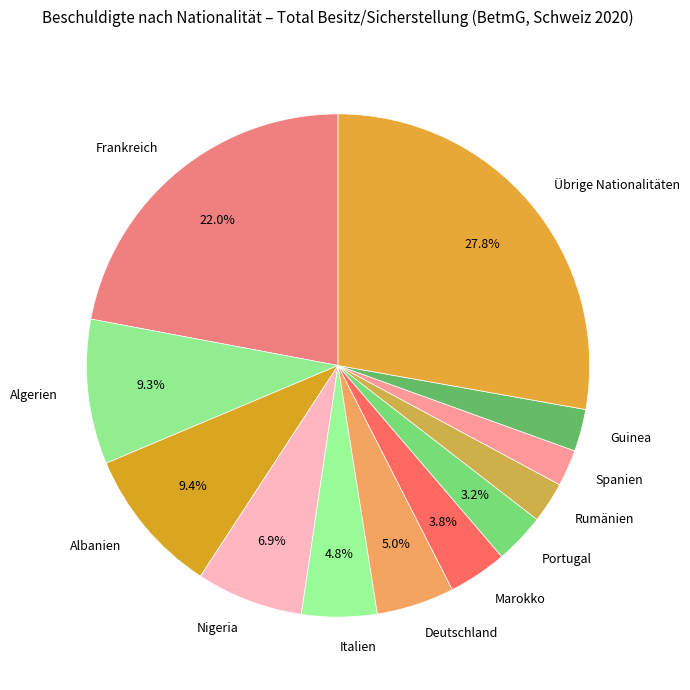

How many slices are in this pie chart?

12